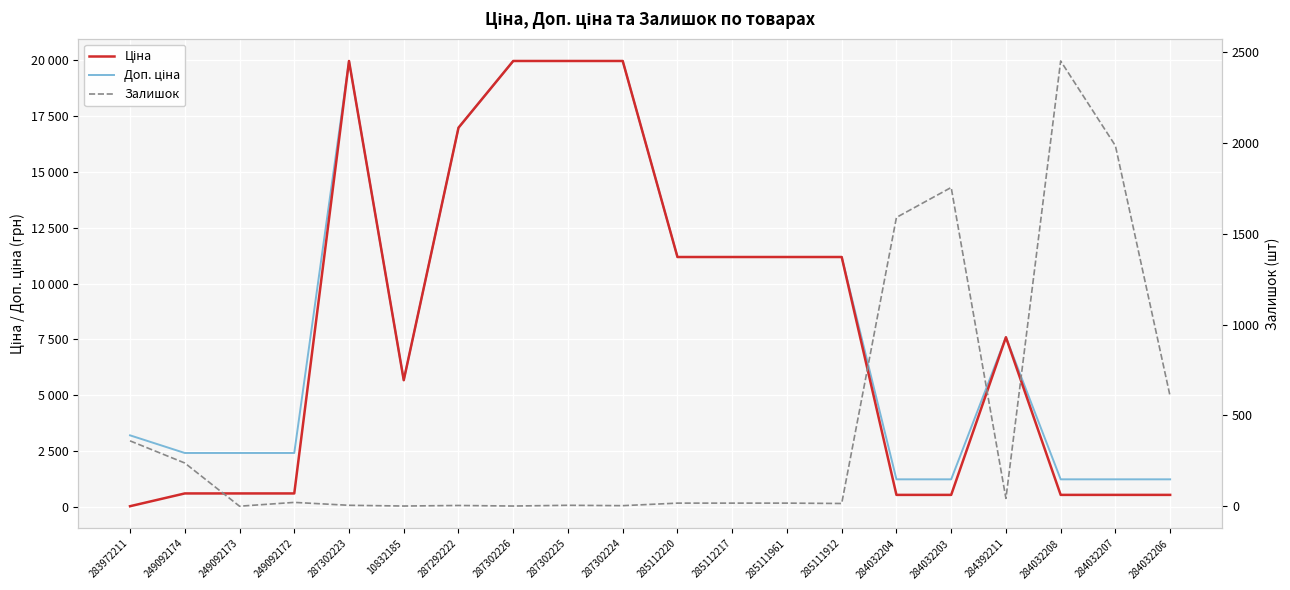

What position from the left is 10832185?

6